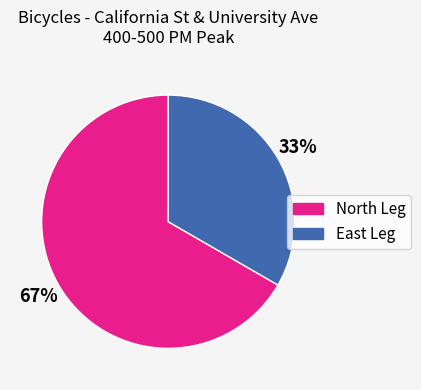

To the nearest percent, what percentage of the pie is North Leg?

67%